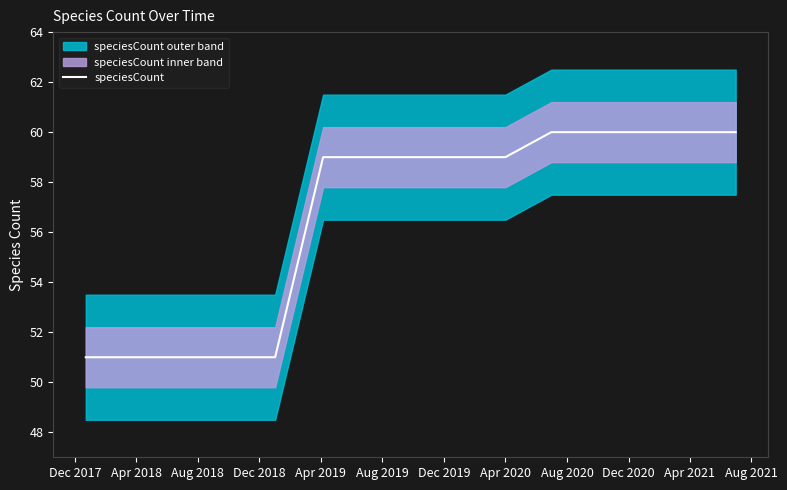

Reading left to right, what are all the values shown in this chart?

51	51	51	51	51	59	59	59	59	59	60	60	60	60	60